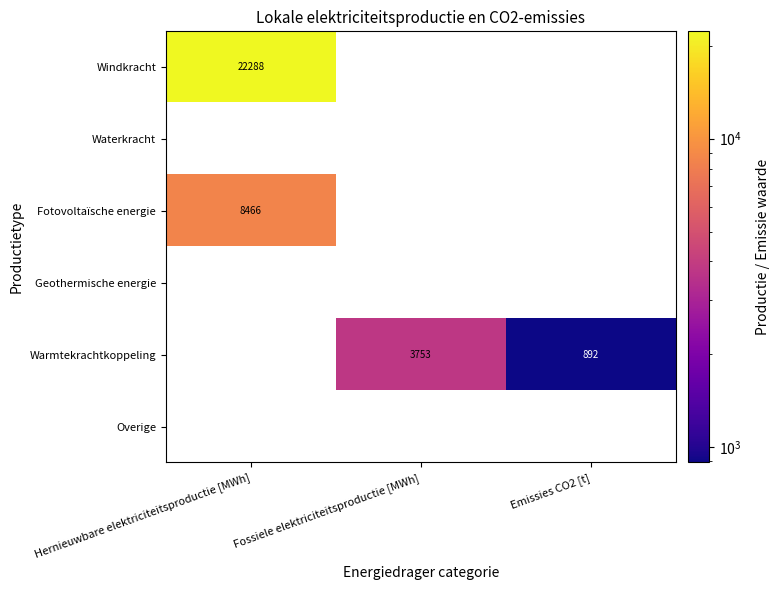

The value of Fotovoltaïsche energie at Hernieuwbare elektriciteitsproductie [MWh] is 8466.4. True or false?

True